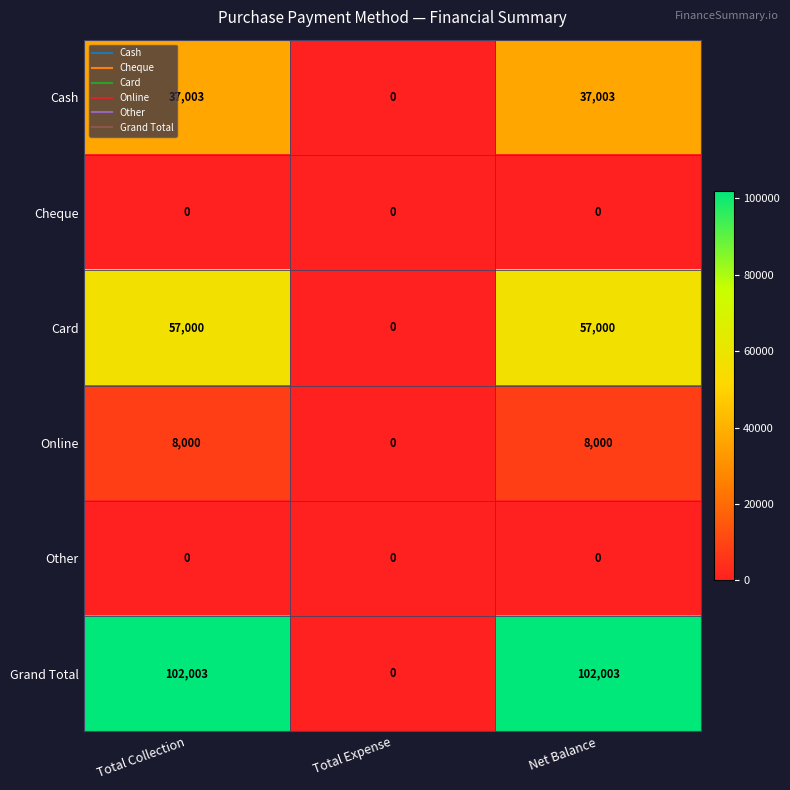

How many values in Card are above zero?

2